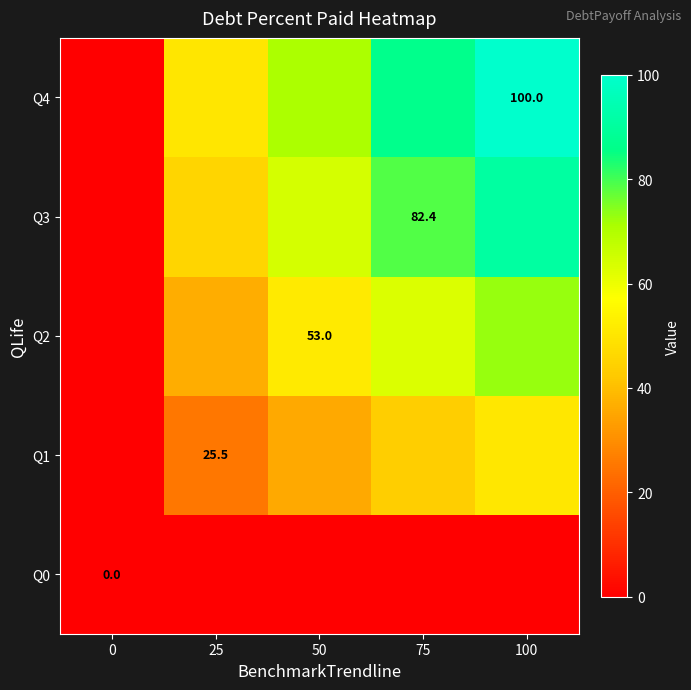

Is the value of Q0 at 0 greater than the value of Q2 at 50?

No